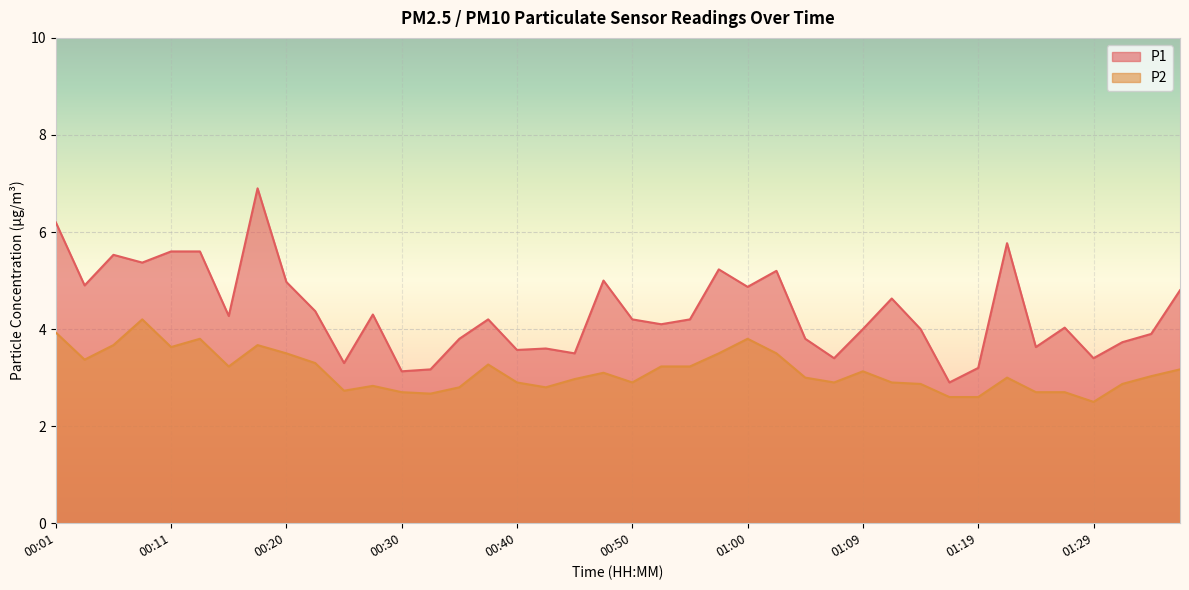

Reading right to left, list all the values displayed in this chart.

P1: 01:36=4.8	01:34=3.9	01:31=3.7	01:29=3.4	01:26=4.0	01:24=3.6	01:21=5.8	01:19=3.2	01:17=2.9	01:14=4.0	01:12=4.6	01:09=4.0	01:07=3.4	01:04=3.8	01:02=5.2	01:00=4.9	00:57=5.2	00:55=4.2	00:52=4.1	00:50=4.2	00:47=5.0	00:45=3.5	00:43=3.6	00:40=3.6	00:37=4.2	00:35=3.8	00:33=3.2	00:30=3.1	00:28=4.3	00:25=3.3	00:23=4.4	00:20=5.0	00:18=6.9	00:15=4.3	00:13=5.6	00:11=5.6	00:08=5.4	00:06=5.5	00:03=4.9	00:01=6.2
P2: 01:36=3.2	01:34=3.0	01:31=2.9	01:29=2.5	01:26=2.7	01:24=2.7	01:21=3.0	01:19=2.6	01:17=2.6	01:14=2.9	01:12=2.9	01:09=3.1	01:07=2.9	01:04=3.0	01:02=3.5	01:00=3.8	00:57=3.5	00:55=3.2	00:52=3.2	00:50=2.9	00:47=3.1	00:45=3.0	00:43=2.8	00:40=2.9	00:37=3.3	00:35=2.8	00:33=2.7	00:30=2.7	00:28=2.8	00:25=2.7	00:23=3.3	00:20=3.5	00:18=3.7	00:15=3.2	00:13=3.8	00:11=3.6	00:08=4.2	00:06=3.7	00:03=3.4	00:01=3.9